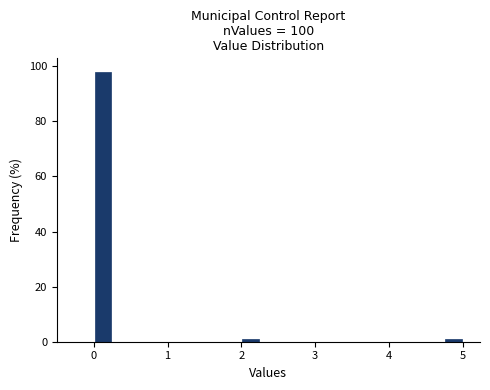

Read against the x-axis, roughly where is the centre of the tallest bar?

0.1